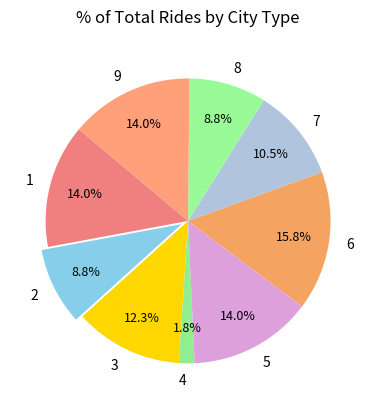

How many segments does this pie chart have?

9